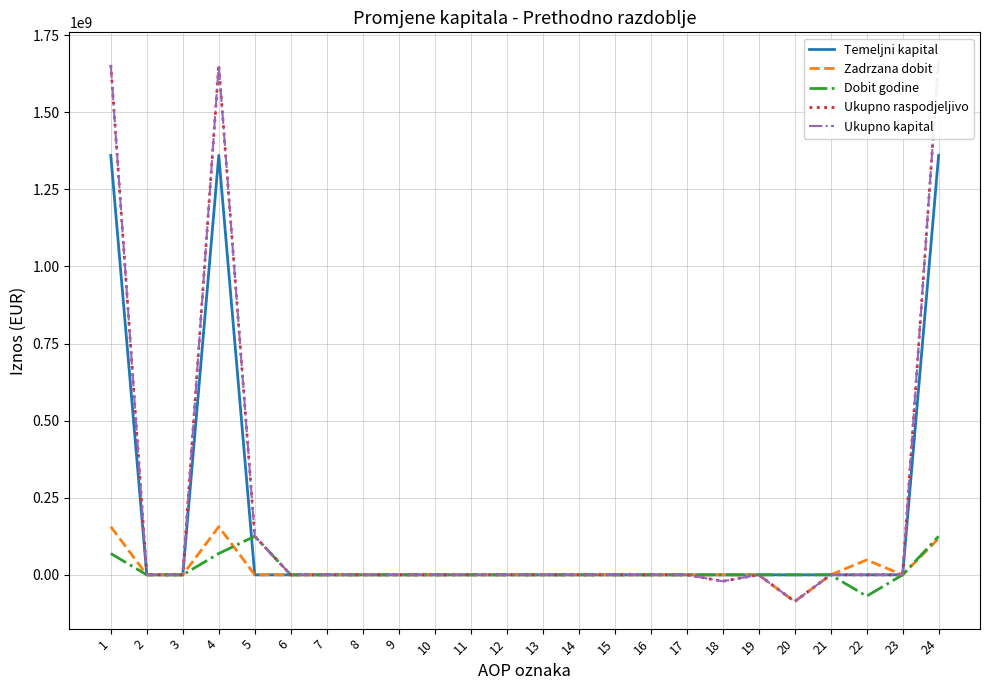

Between 5 and 10, which is larger?

5